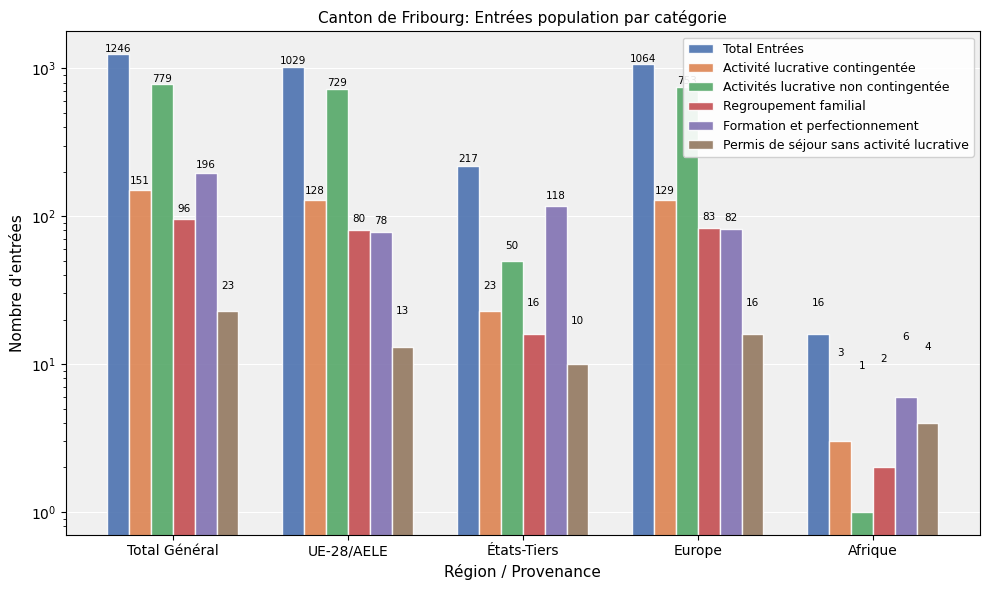

What is the difference between the maximum and minimum values in the Total Entrées series?

1230